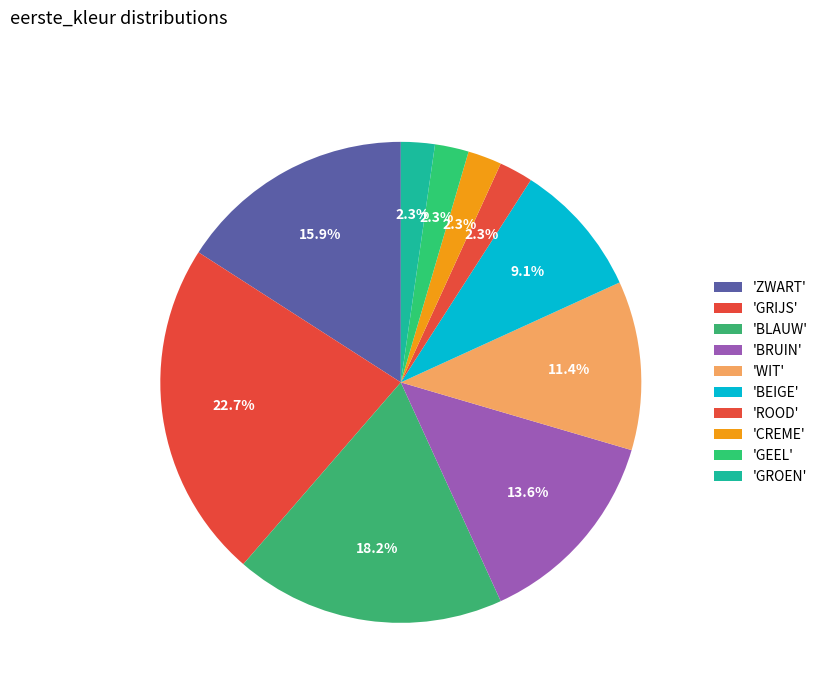

To the nearest percent, what is the average slice percentage?

10%